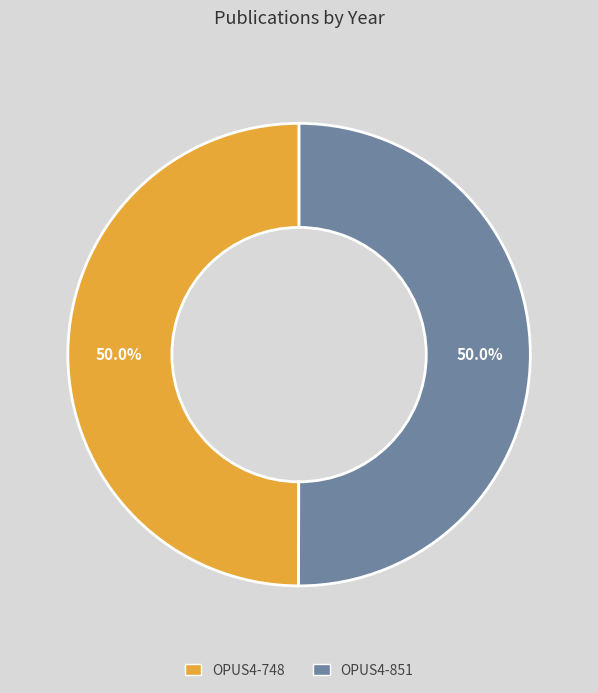

Approximately how many times larger is the value at OPUS4-748 compared to OPUS4-851?

1.0